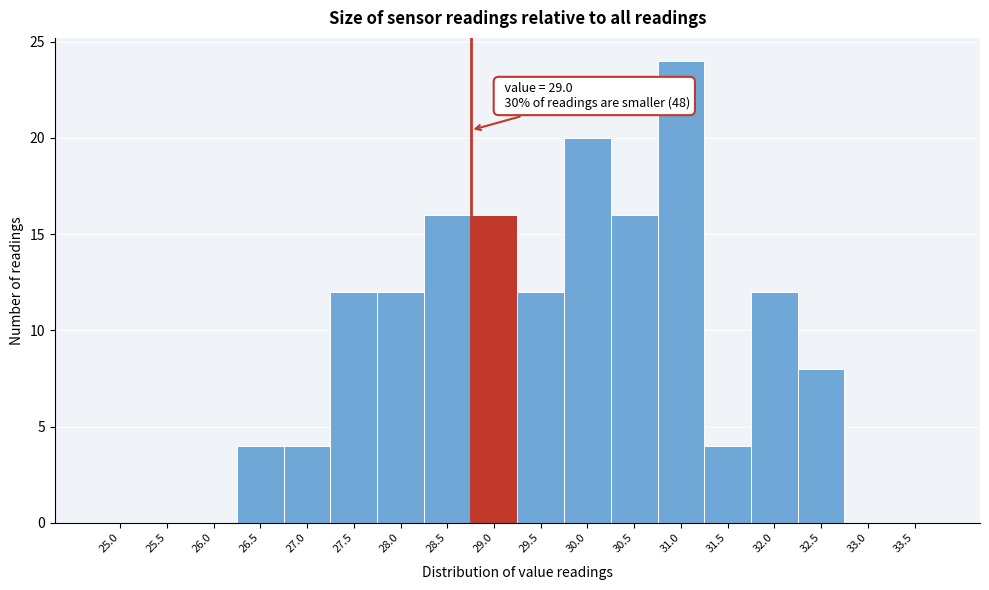

Reading left to right, what are all the values shown in this chart?

25.0=0	25.5=0	26.0=0	26.5=4	27.0=4	27.5=12	28.0=12	28.5=16	29.0=16	29.5=12	30.0=20	30.5=16	31.0=24	31.5=4	32.0=12	32.5=8	33.0=0	33.5=0